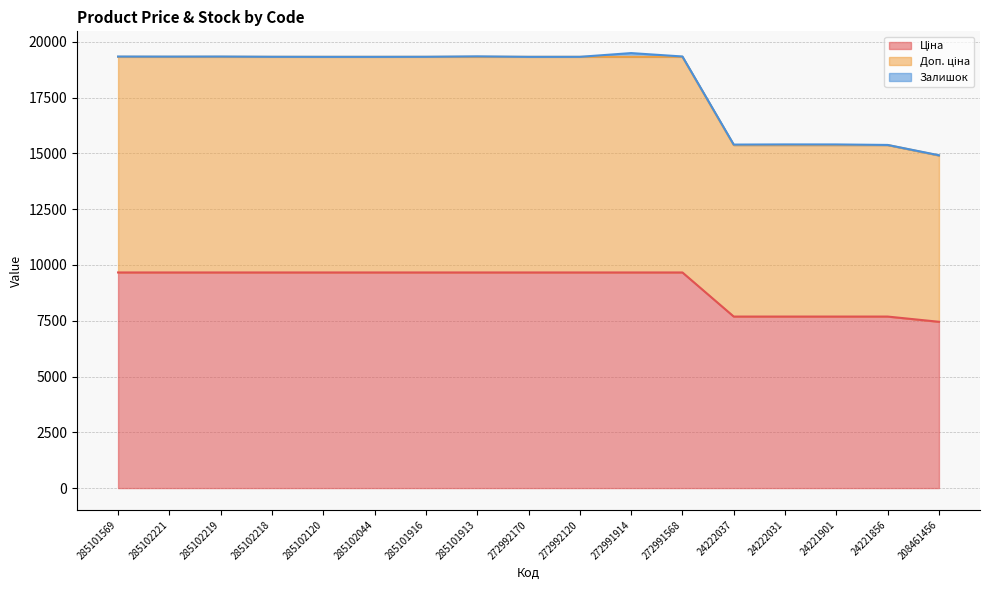

Does the chart have visible grid lines?

Yes